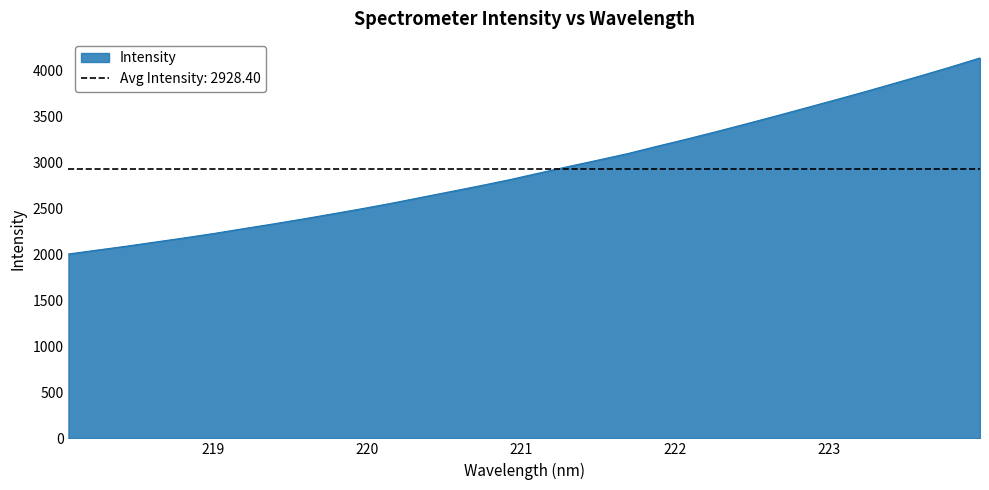

The chart shows a value of 3587.7 at 222.8355. True or false?

True